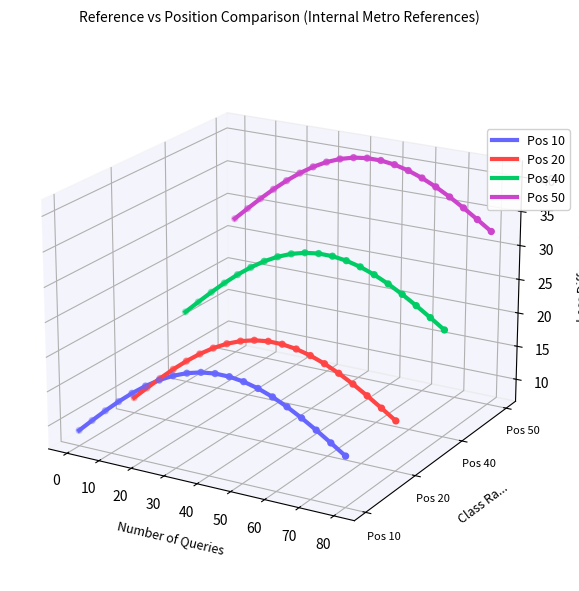

Which series has the largest total across all categories?

Pos 50